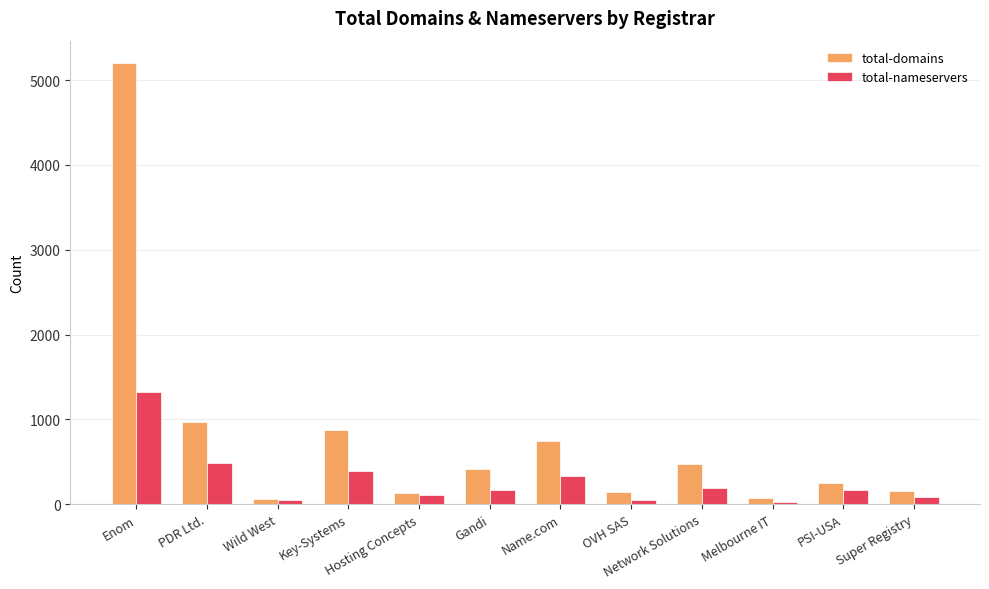

Which series changed the most between Enom and PDR Ltd.?

total-domains